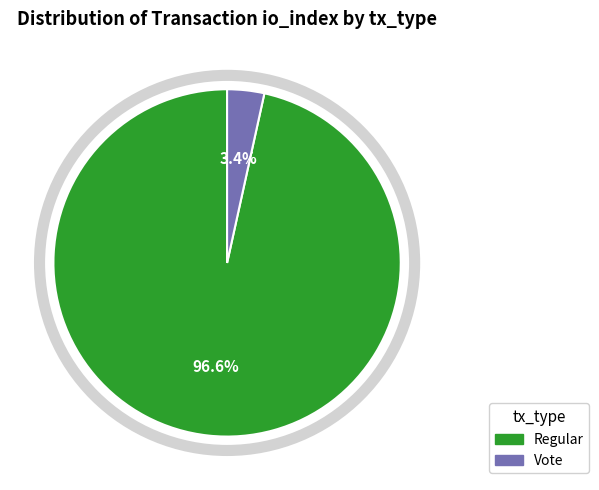

To the nearest percent, what percentage of the pie is Vote?

3%